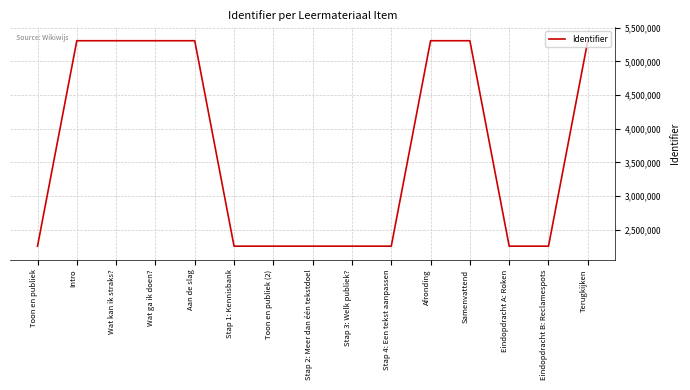

What is the difference between the maximum and minimum values?

3047325